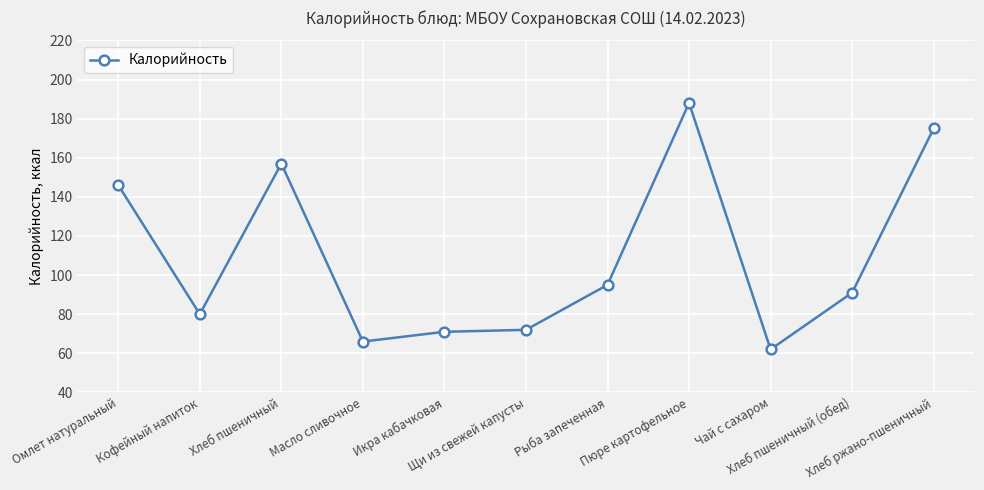

What is the average value?

109